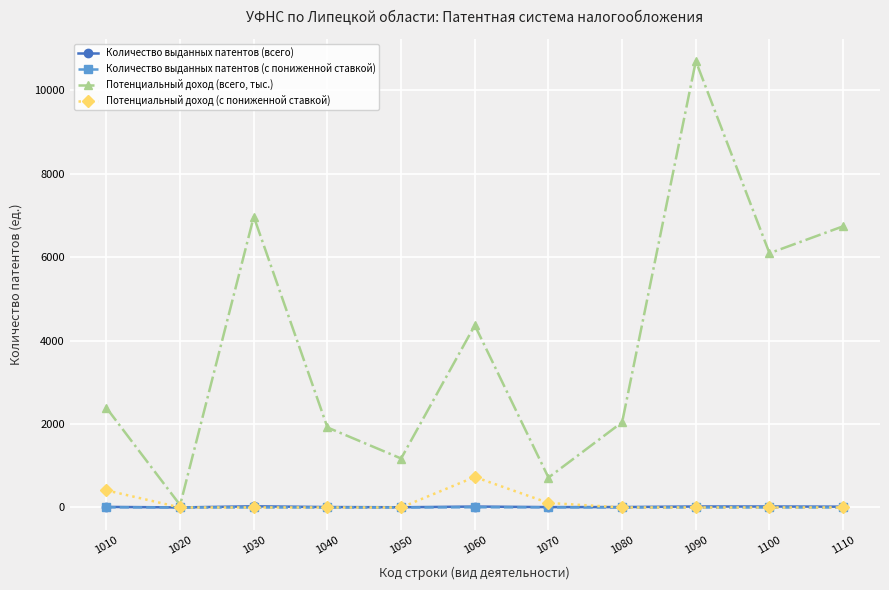

At which category is the sum across all series the highest?

1090